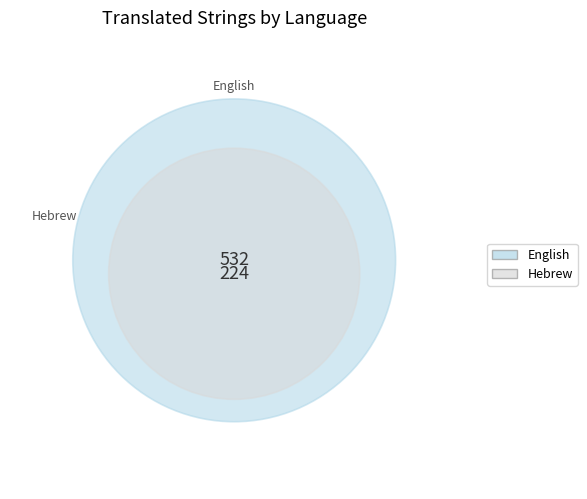

The Hebrew slice represents 30% of the pie. True or false?

True